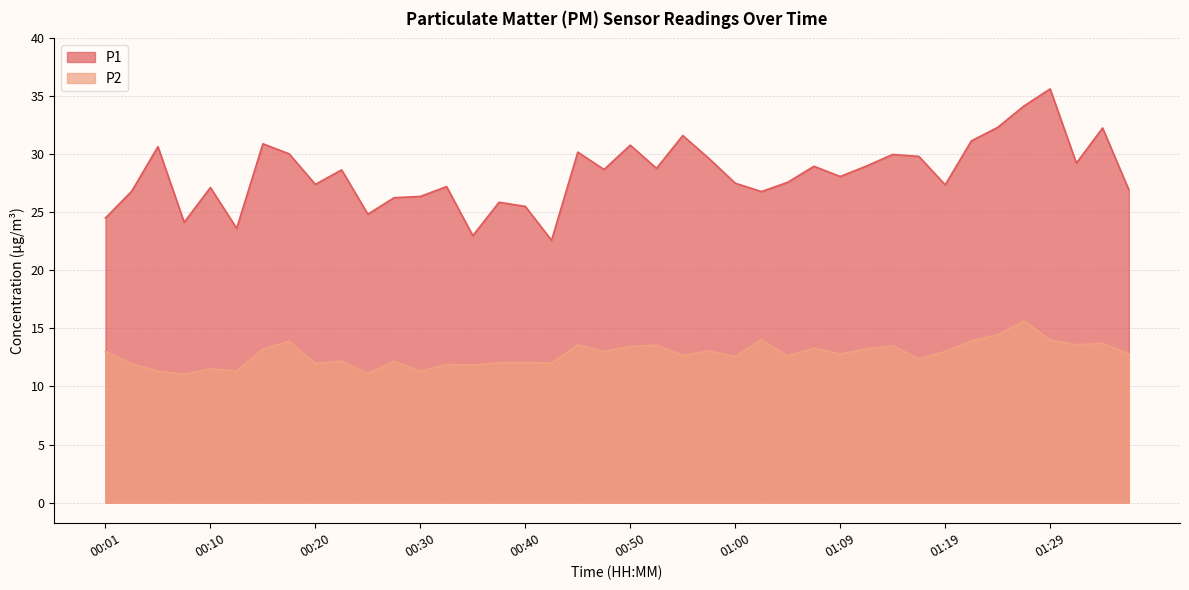

How many lines are shown in the chart?

2